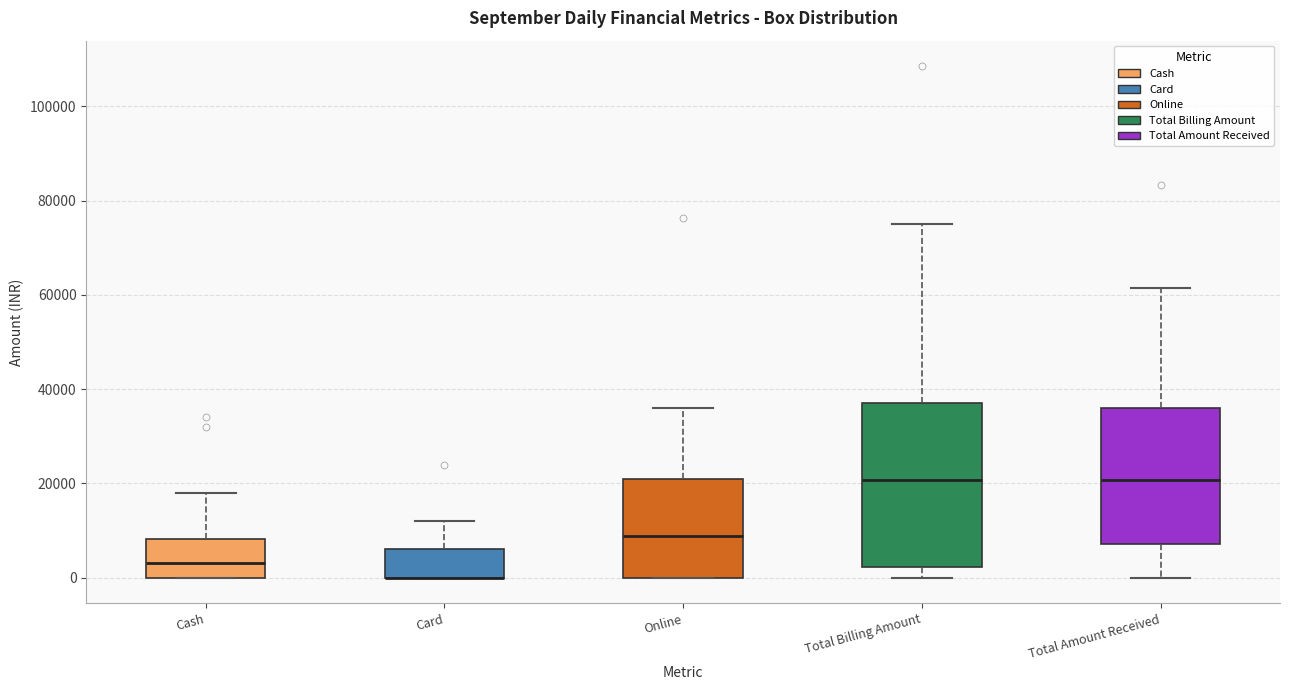

Reading left to right, read every box against the y-axis: the position of its median line, the range the box covers, and the ends of its whiskers. The values are not printed on the chart, so give them approximately, as read against the axis.

Cash: median 4000, box 0 to 8000, whiskers 0 to 18000
Card: median 0 (drawn on the box's lower edge), box 0 to 6000, whiskers 0 to 12000
Online: median 8000, box 0 to 22000, whiskers 0 to 36000
Total Billing Amount: median 20000, box 2000 to 38000, whiskers 0 to 74000
Total Amount Received: median 20000, box 8000 to 36000, whiskers 0 to 62000